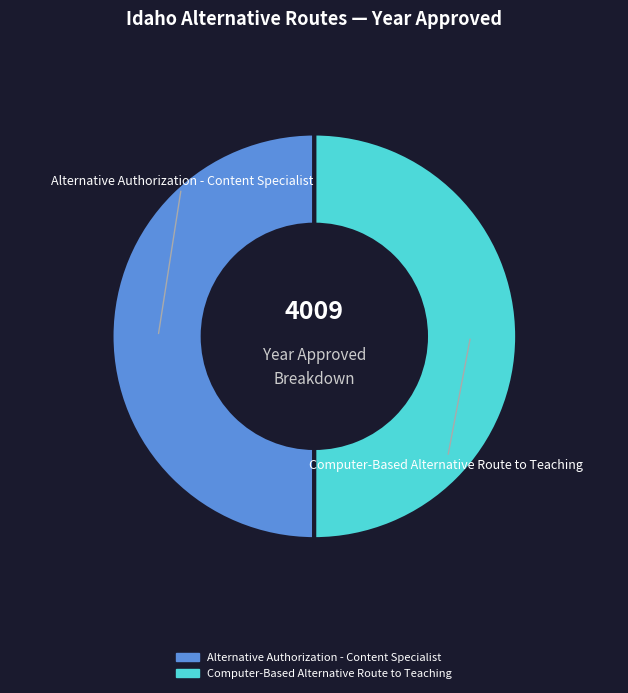

Is the sum of Alternative Authorization - Content Specialist and Computer-Based Alternative Route to Teaching greater than half?

Yes